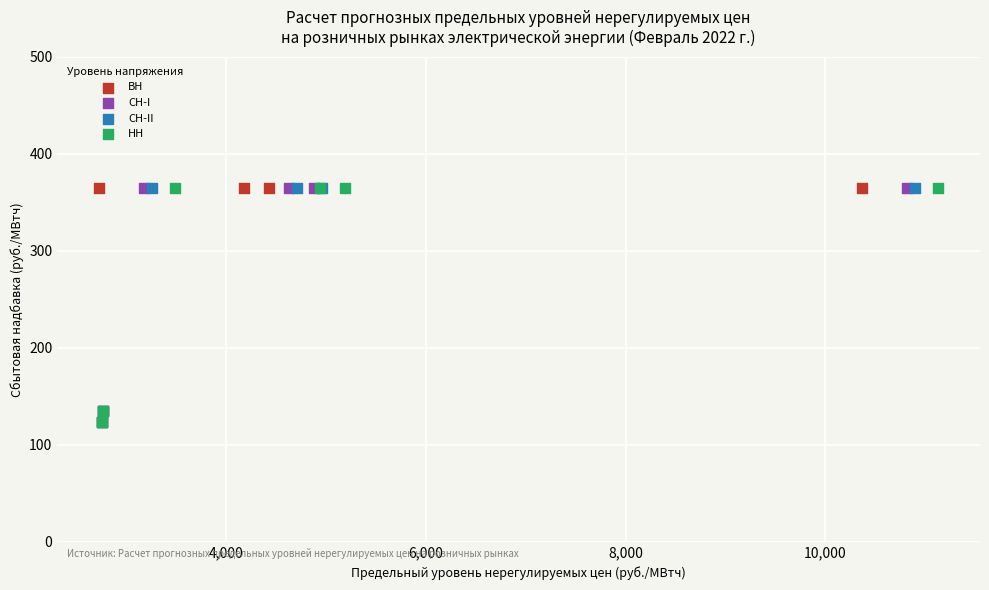

What are all the series names shown in the legend?

ВН, СН-I, СН-II, НН